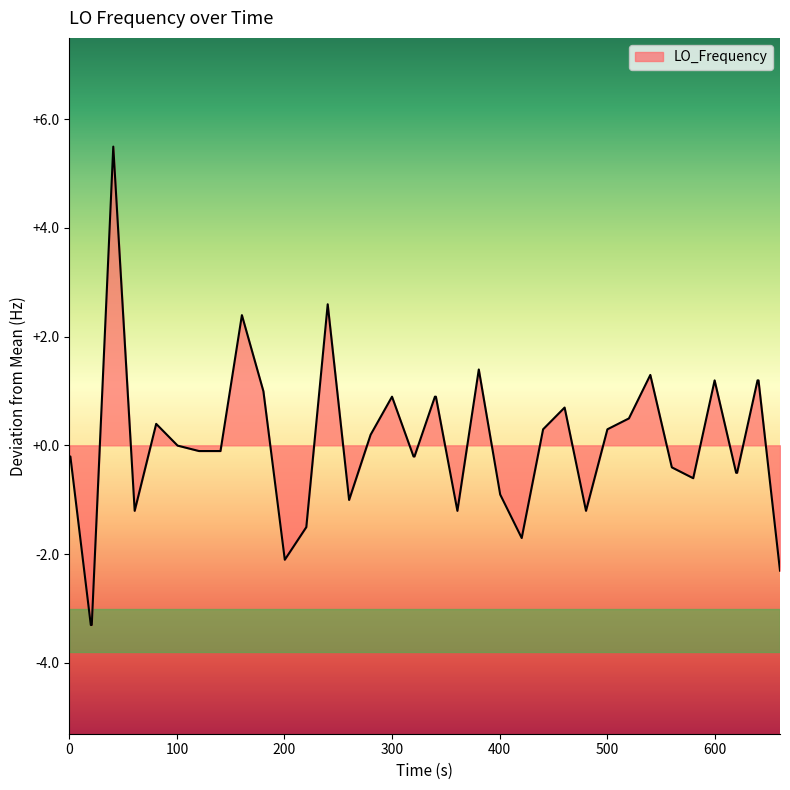

What is the difference between the maximum and minimum values?

8.8